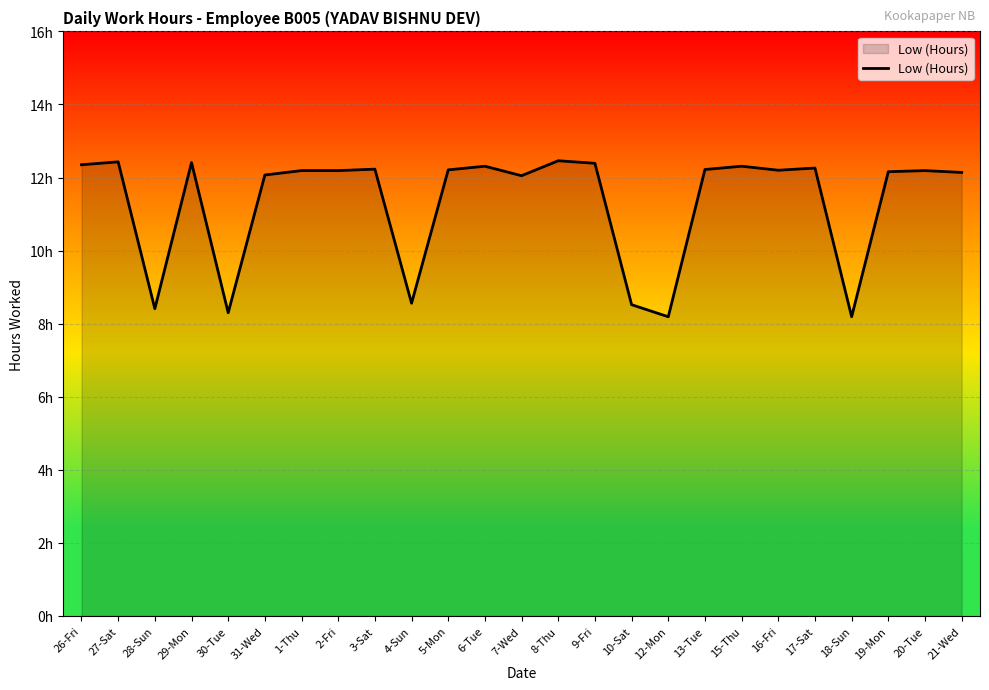

What is the change in value from 31-Wed to 8-Thu?

+0.4